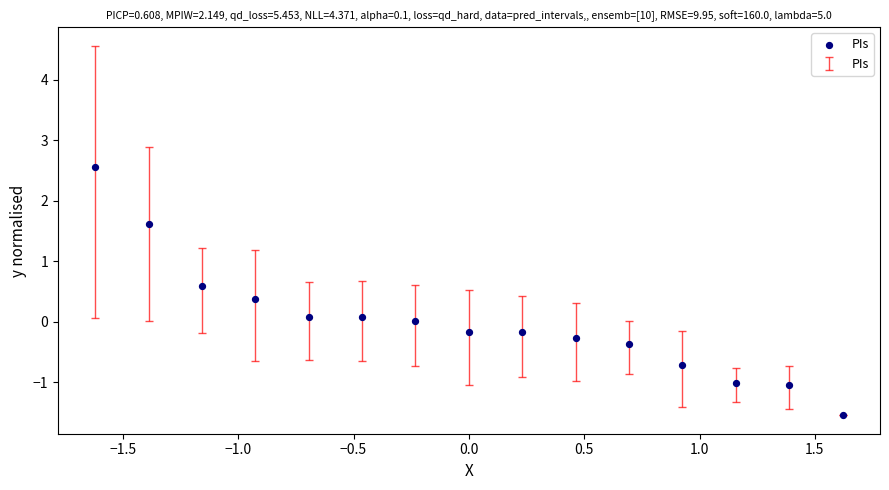

What is the range of X values (max minus min)?

3.2